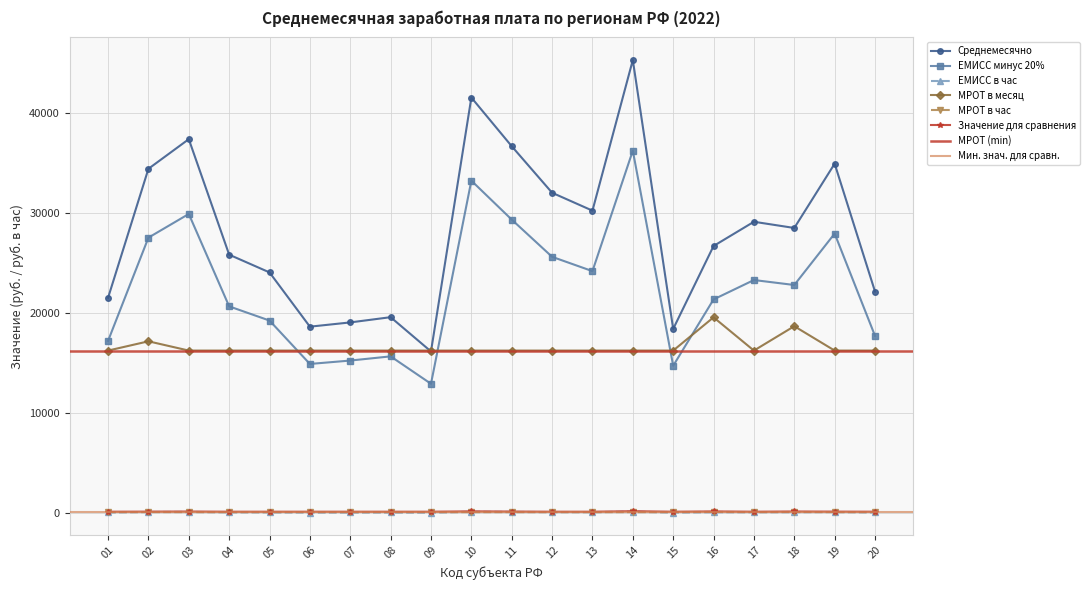

The value of Среднемесячно at 14 is 45276.0. True or false?

True